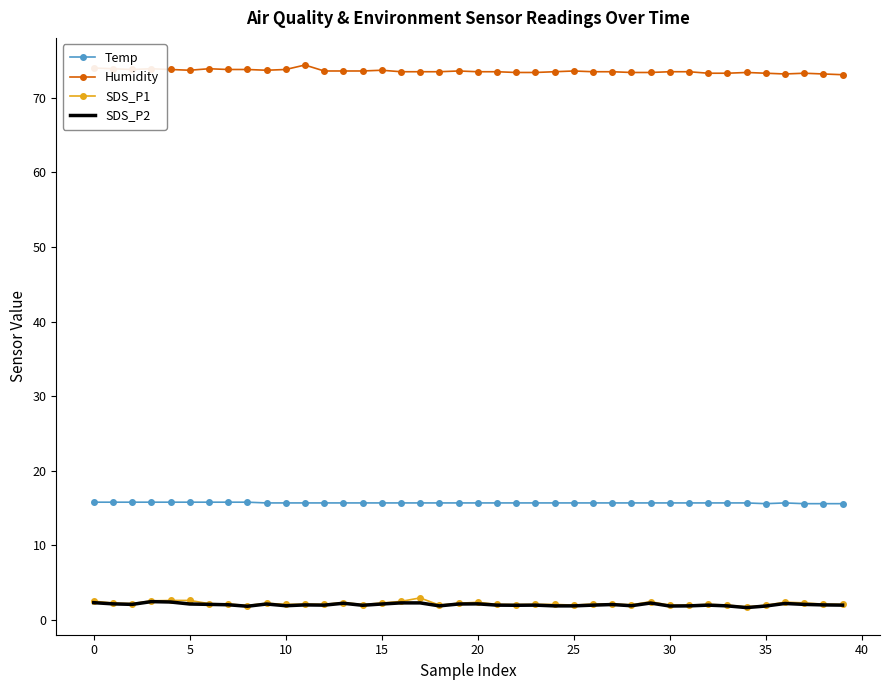

What is the minimum value shown in the chart?

1.7